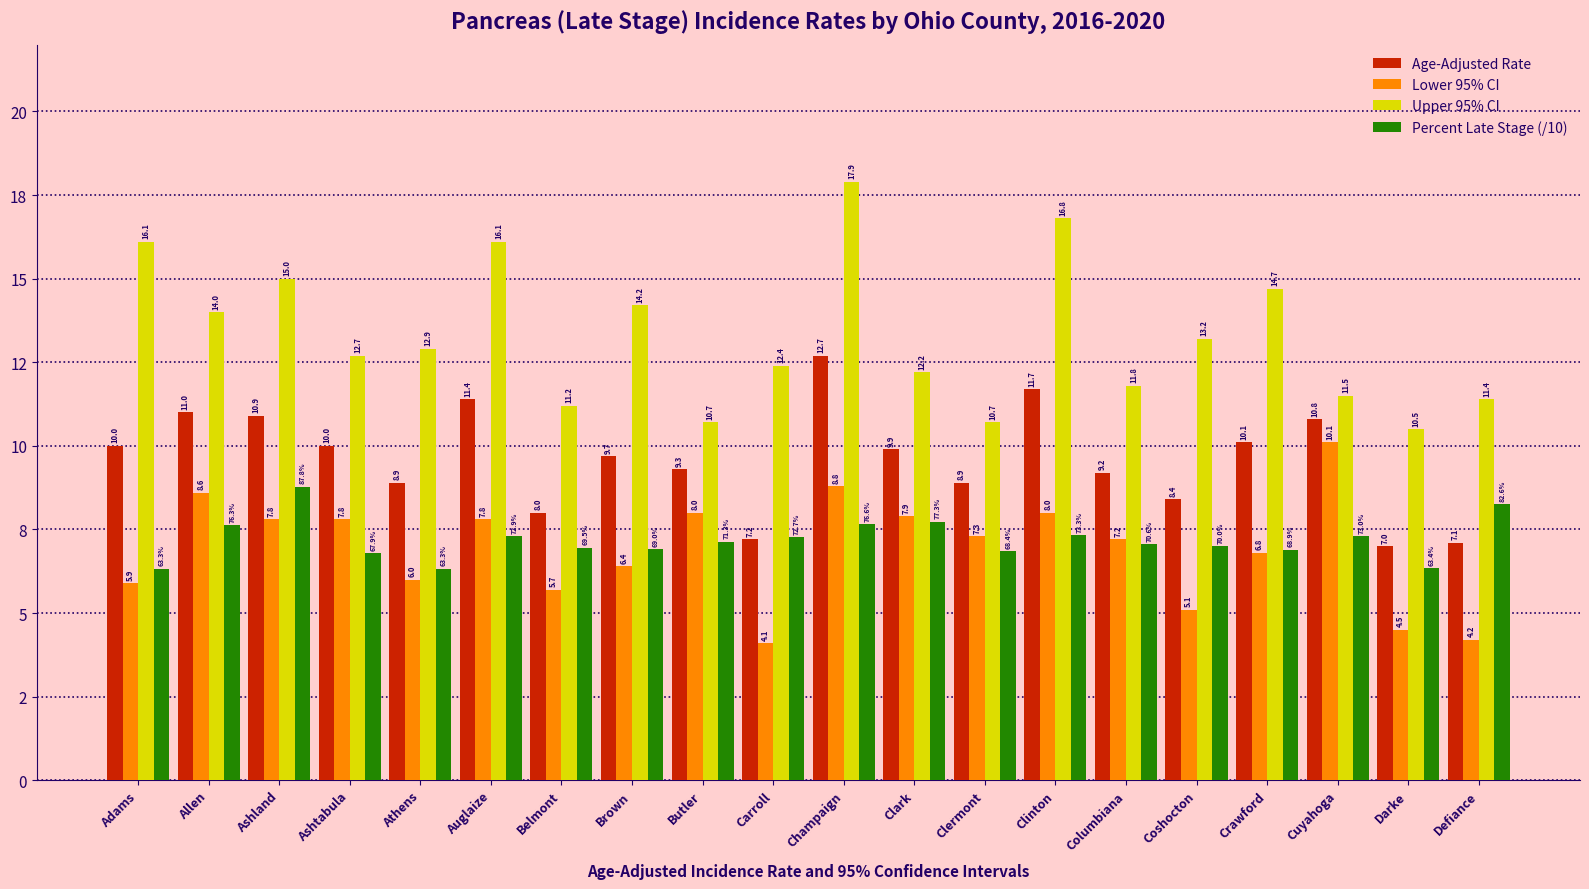

What is the difference between the second highest and minimum values in the Percent Late Stage (/10) series?

1.9